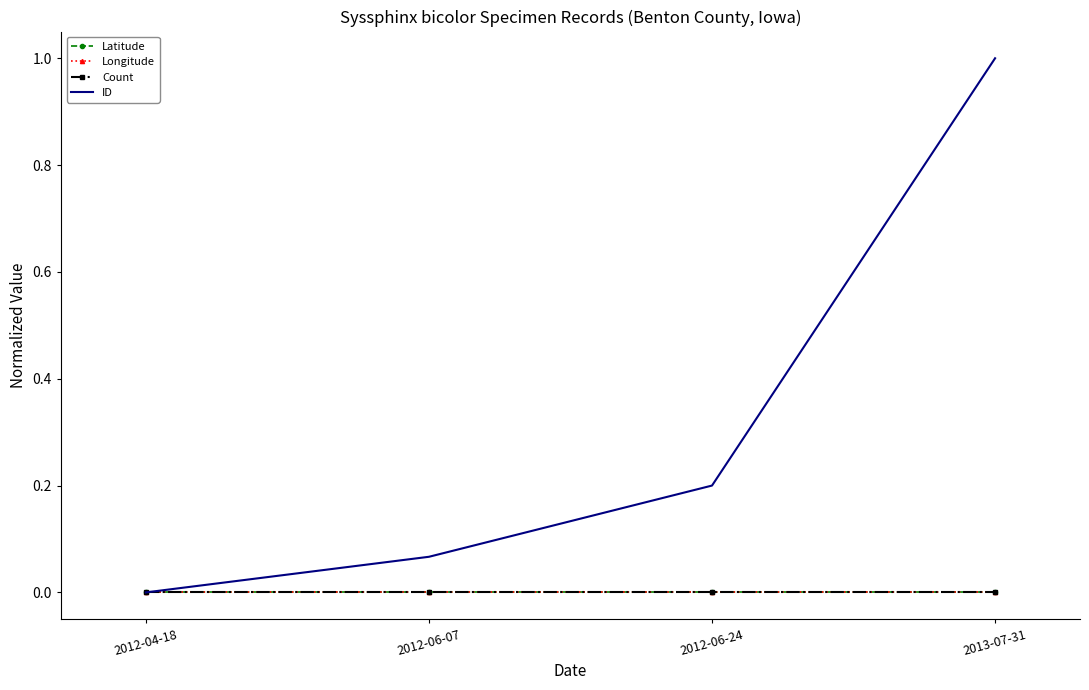

The value of ID at 2012-06-24 is 0.3. True or false?

False